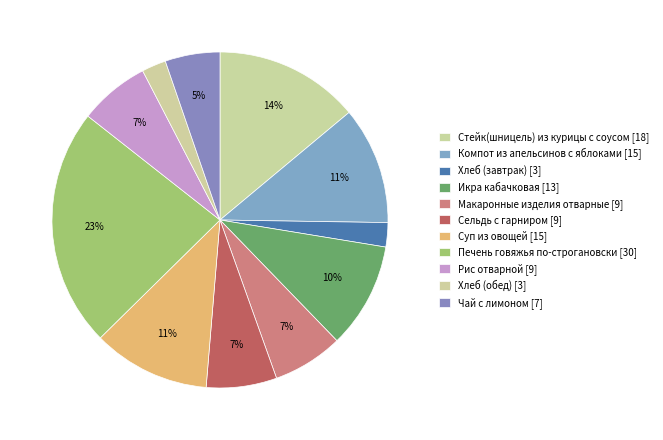

Does Компот из апельсинов с яблоками represent more than half of the total?

No